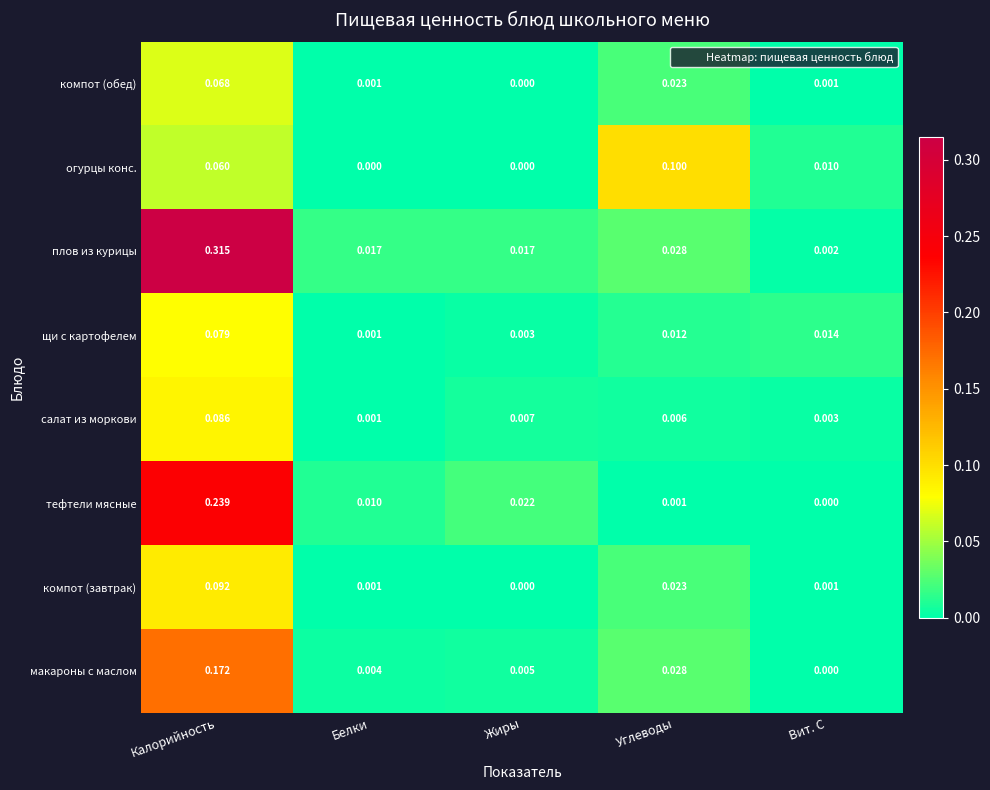

How many data points does each series have?

5